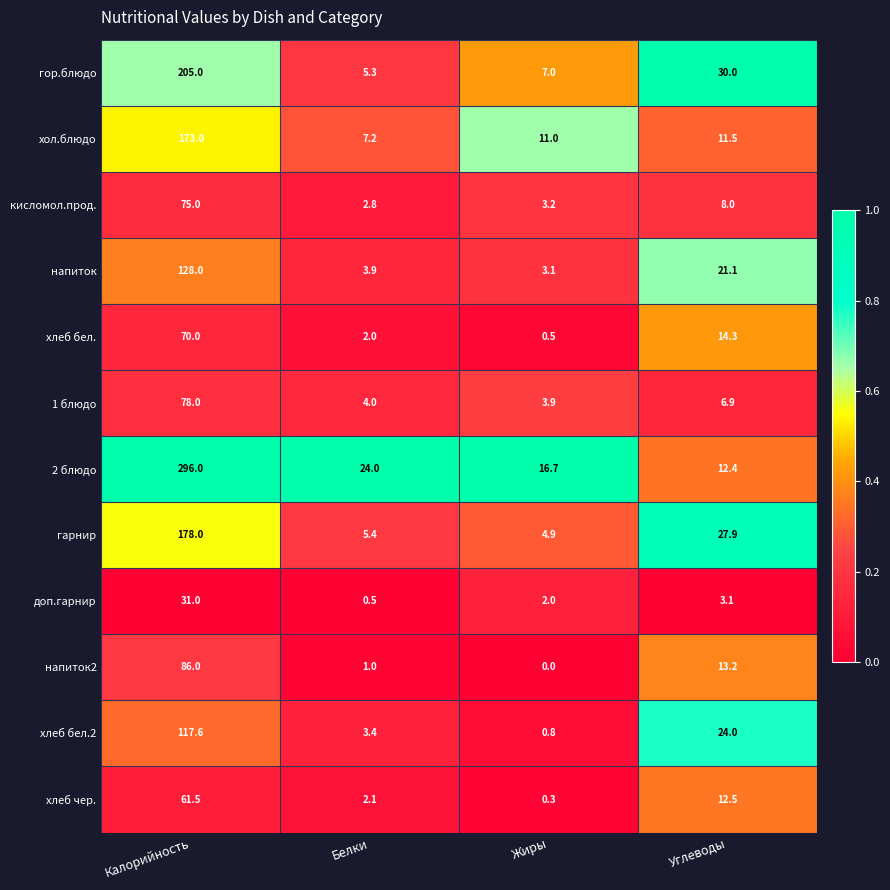

What is the total value across all series at Белки?

61.6